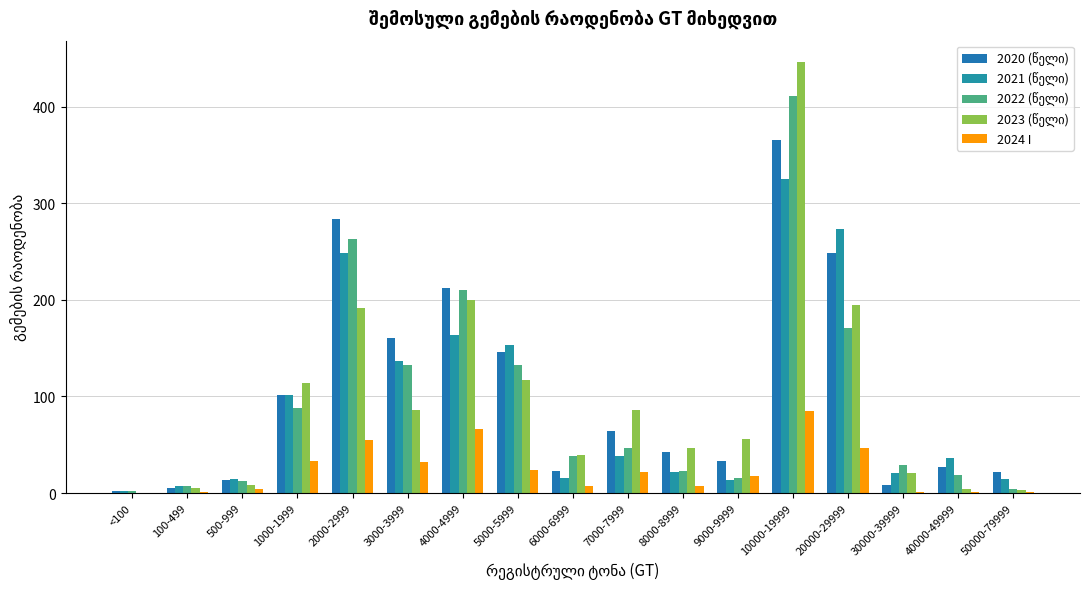

Reading right to left, transcribe all the data shown in this chart.

2020 (წელი): 22	27	8	248	365	33	43	64	23	146	212	161	284	102	14	5	2
2021 (წელი): 15	36	21	273	325	14	22	38	16	153	164	137	248	102	15	7	2
2022 (წელი): 4	19	29	171	411	16	23	47	38	133	210	133	263	88	12	7	2
2023 (წელი): 3	4	21	195	446	56	47	86	39	117	200	86	192	114	8	5	0
2024 I: 1	1	1	47	85	18	7	22	7	24	66	32	55	33	4	1	0